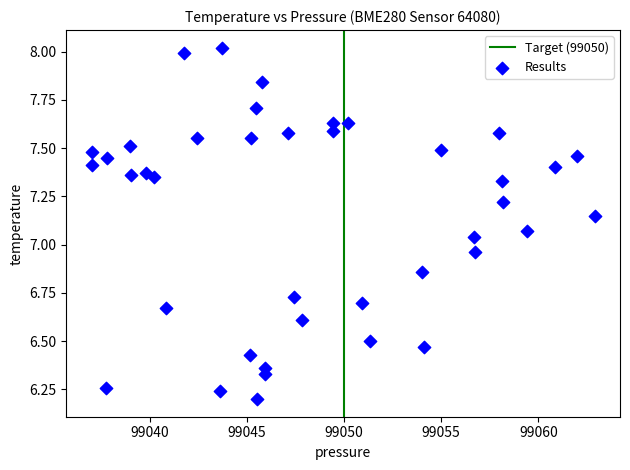

What is the range of Y values (max minus min)?

1.8